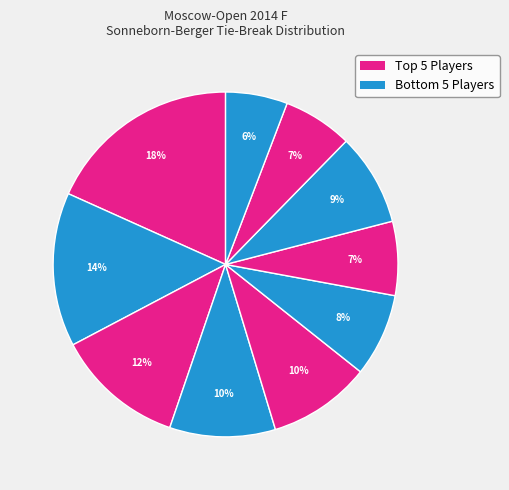

Count the number of slices in the pie.

10